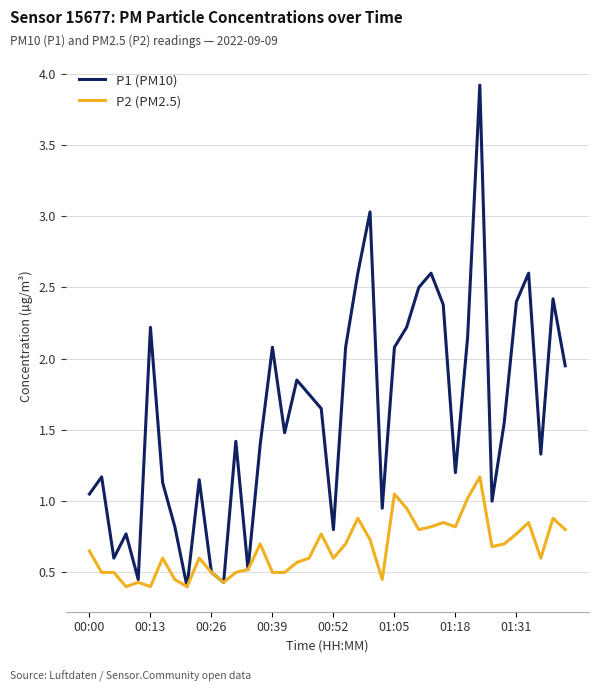

Rank the series by their average value, from lowest to highest.

P2 (PM2.5), P1 (PM10)